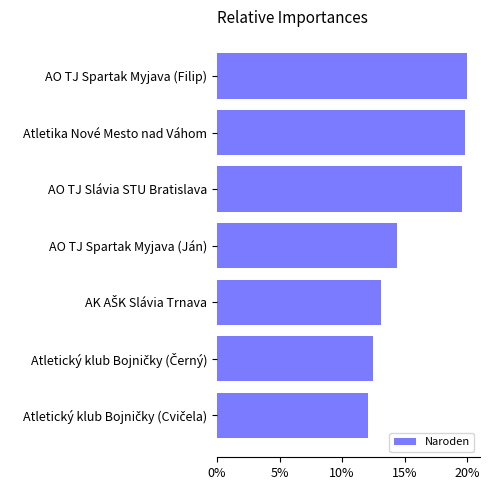

What is the difference between the maximum and minimum values?

8.0